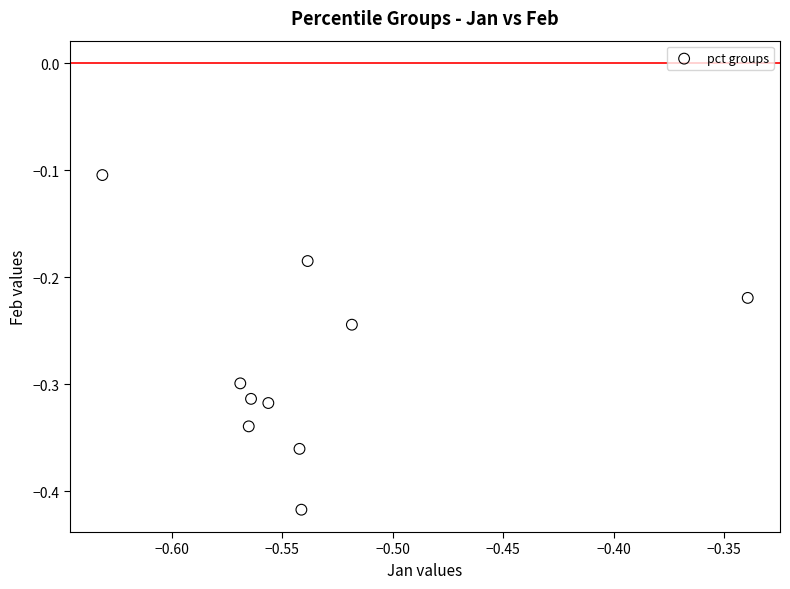

What is the range of X values (max minus min)?

0.3